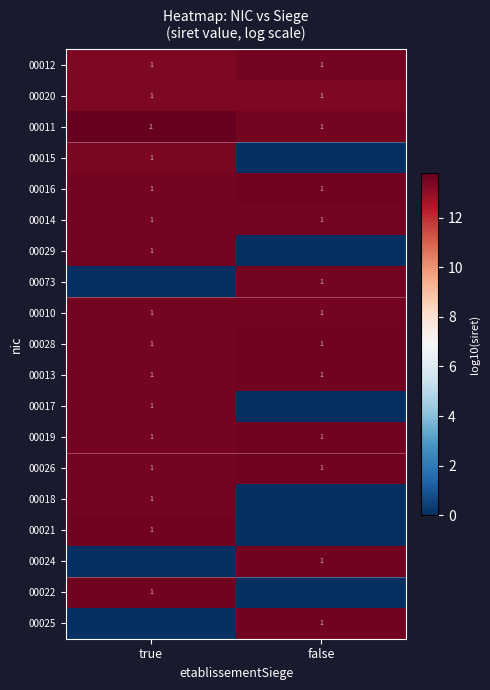

What is the sum of the 00011 values at true and false?

3